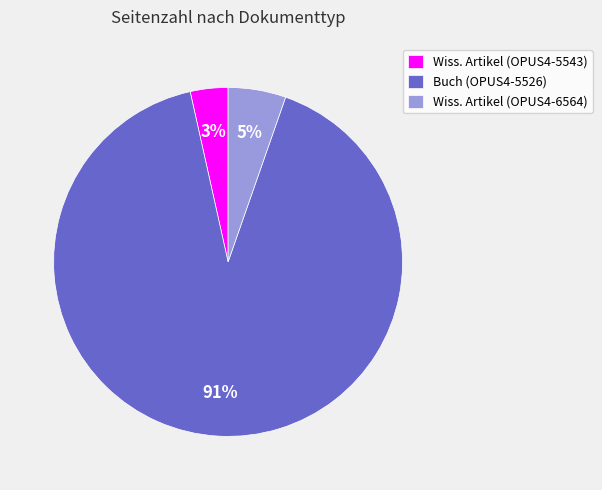

What is the majority slice?

Buch (OPUS4-5526)